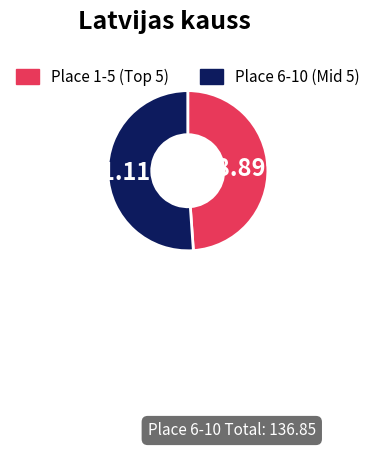

Which slice is the smallest?

Place 1-5